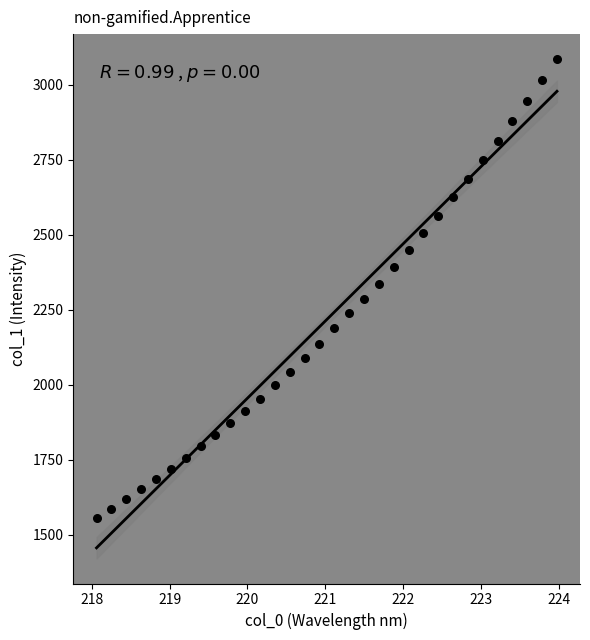

What is the range of Y values (max minus min)?

1531.2